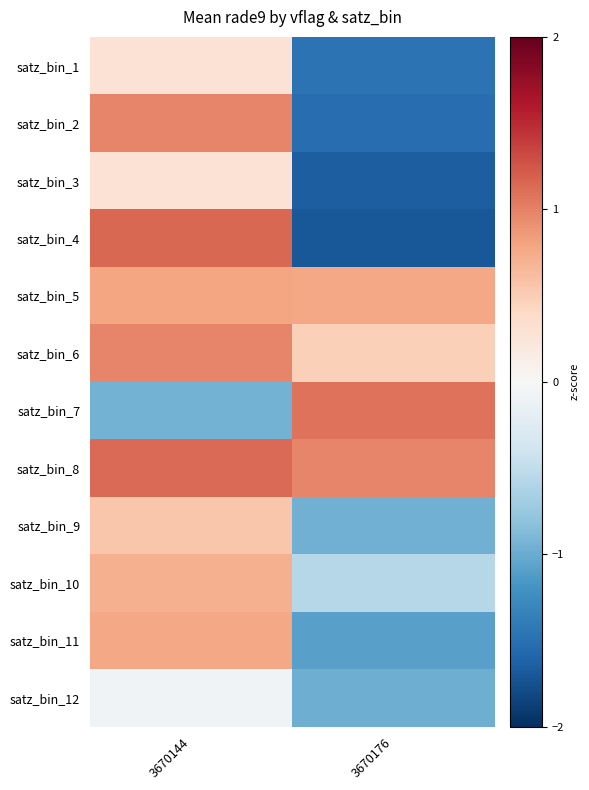

Which series has the widest spread of values?

satz_bin_4